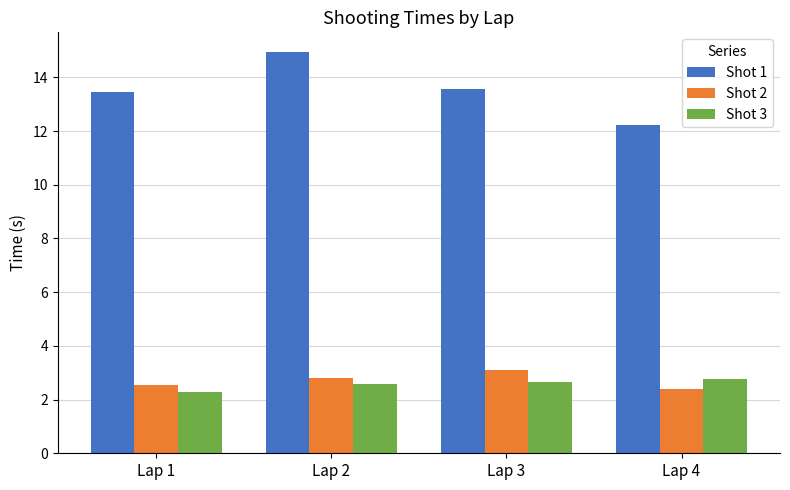

What is the sum of all Shot 1 values?

54.2